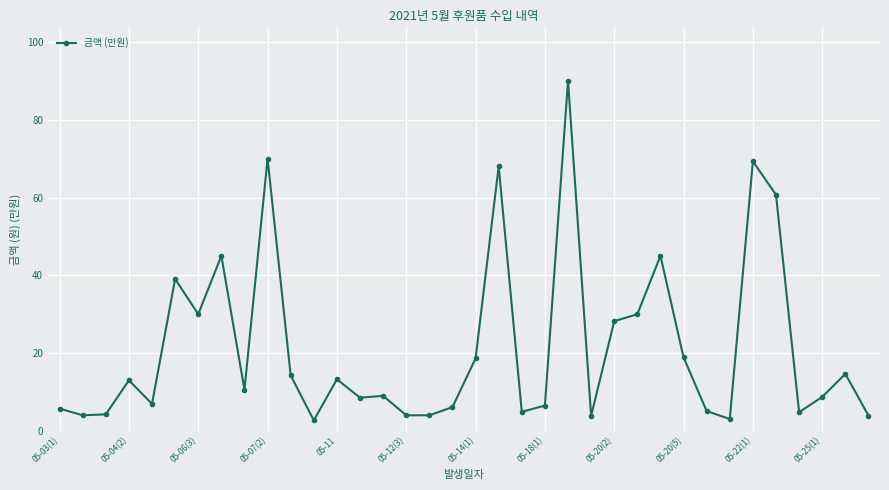

True or false: the data has more than 0 interior local peaks.

True